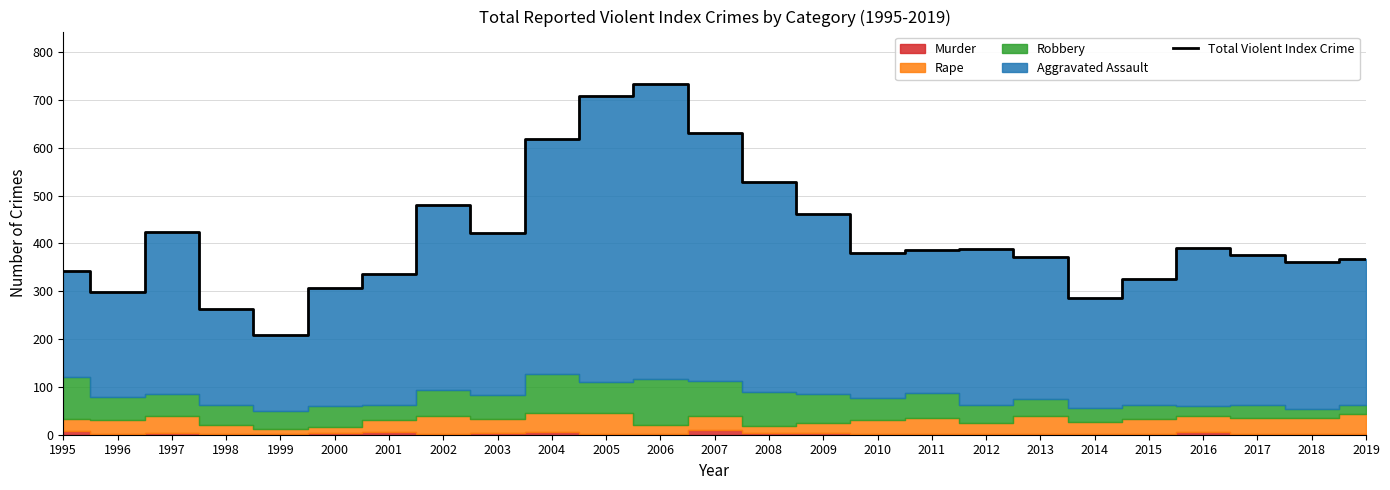

The value of Total Violent Index Crime at 1995 is 342. True or false?

True